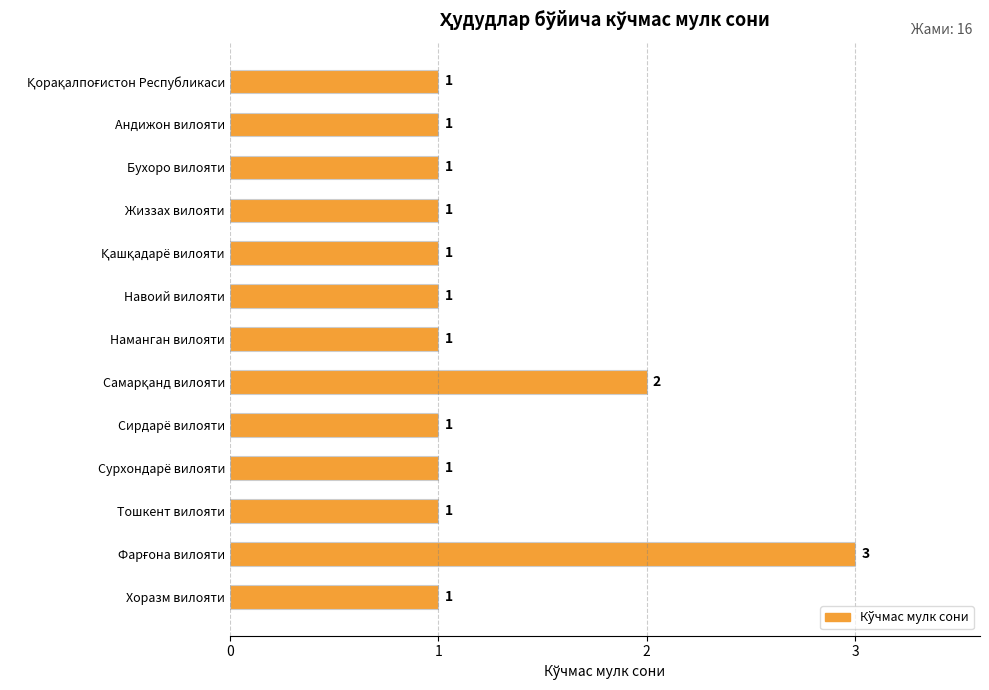

Approximately how many times larger is the value at Андижон вилояти compared to Наманган вилояти?

1.0